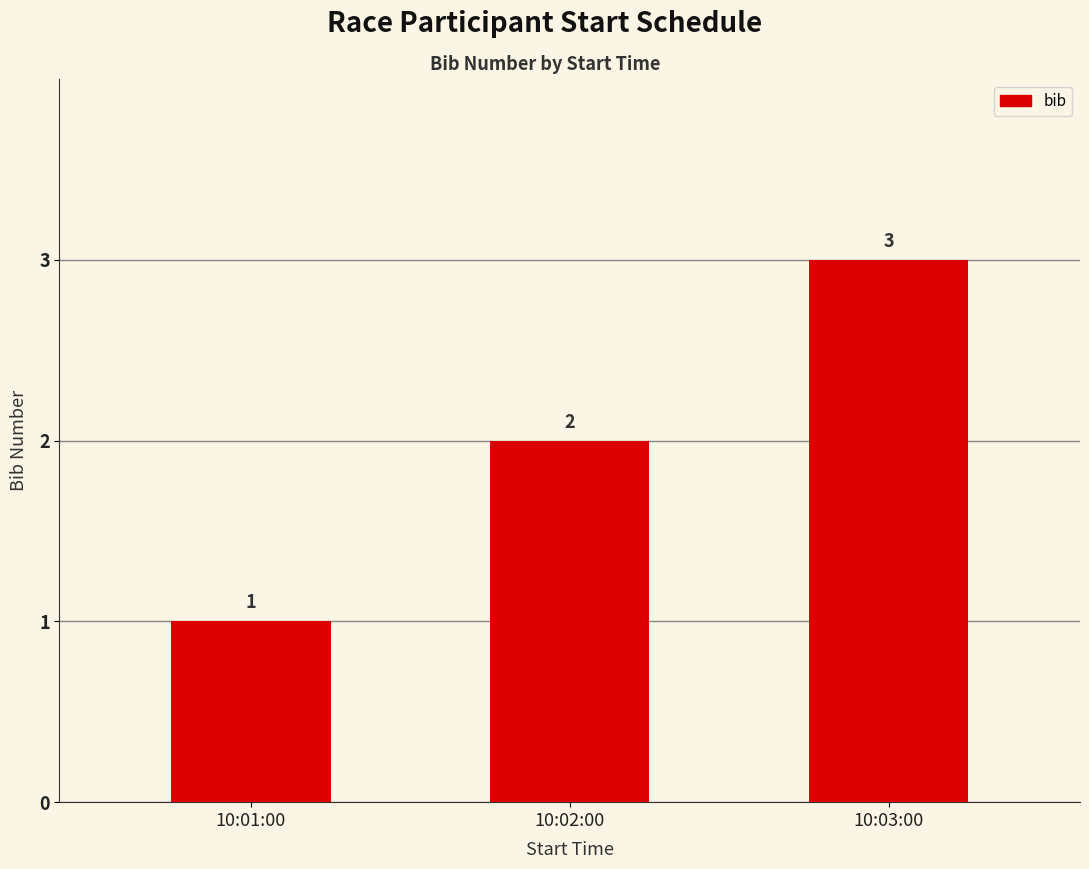

What is the difference between the maximum and minimum values?

2